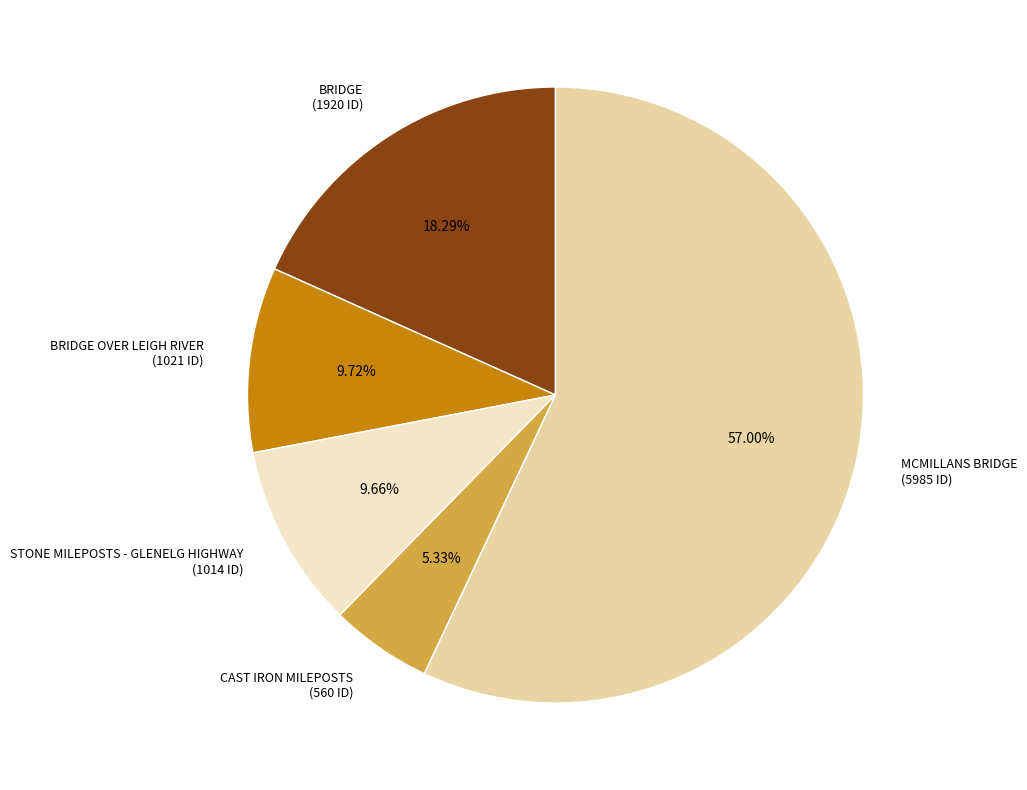

Is there a majority slice in this chart?

Yes